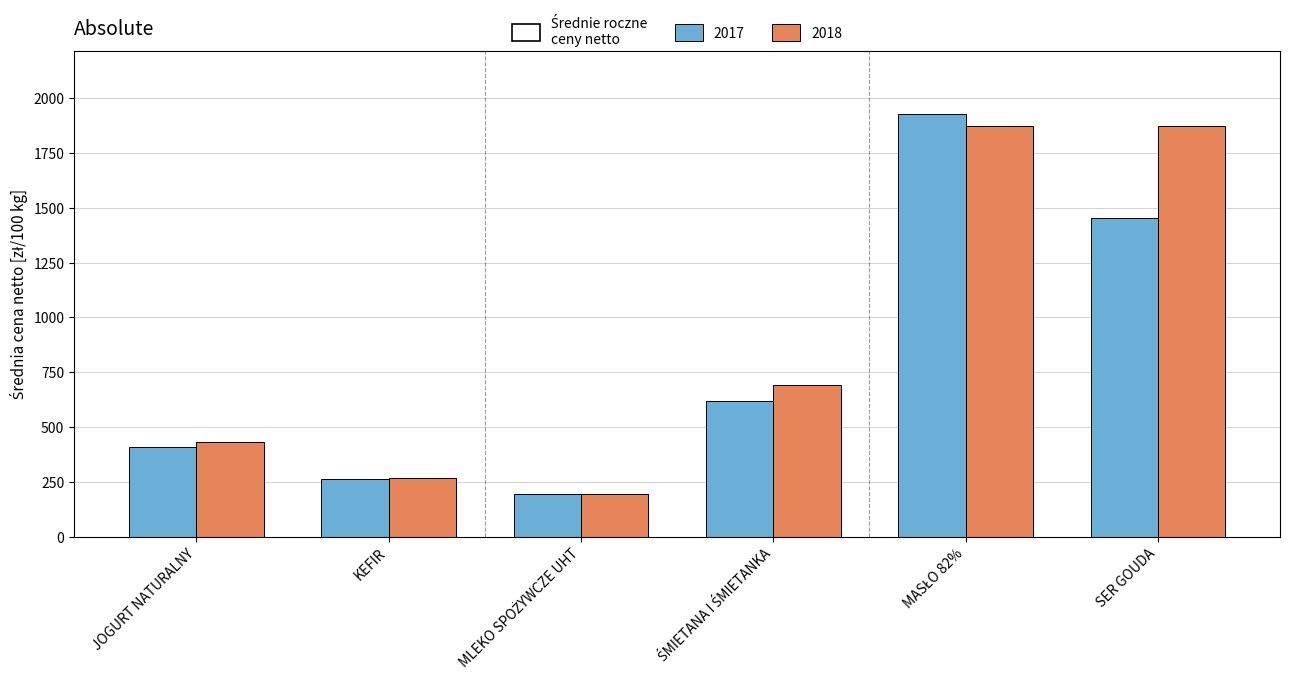

Rank the series by their average value, from highest to lowest.

2018, 2017